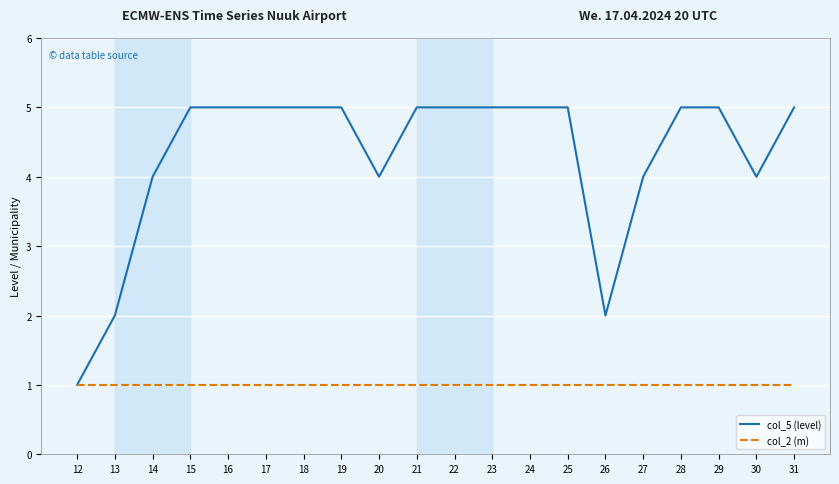

The col_5 (level) series shows 1 at 22. True or false?

False